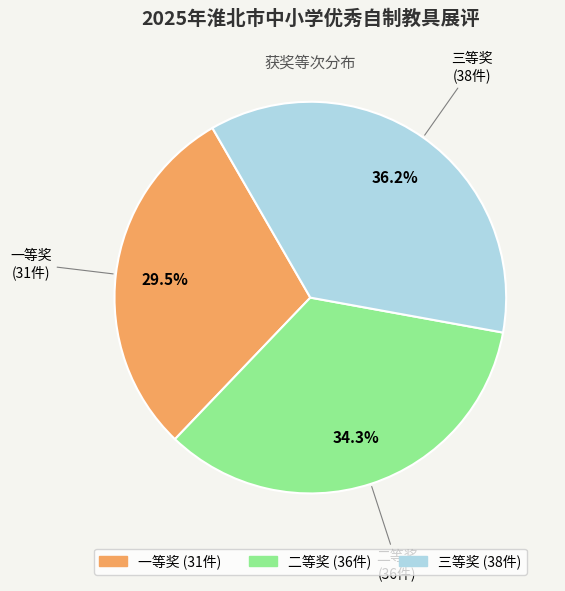

Between 二等奖 and 三等奖, which is larger?

三等奖